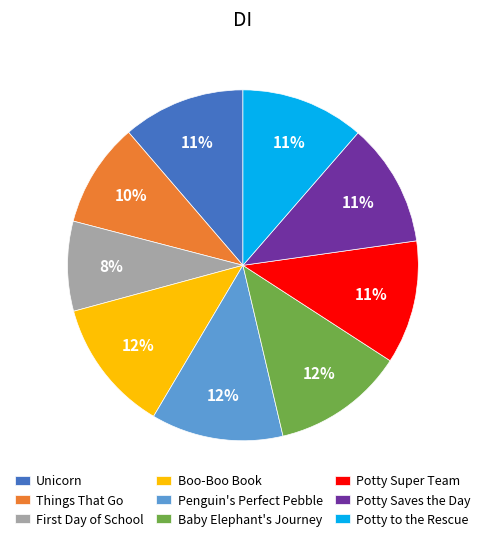

Between Potty to the Rescue and Baby Elephant's Journey, which is larger?

Baby Elephant's Journey